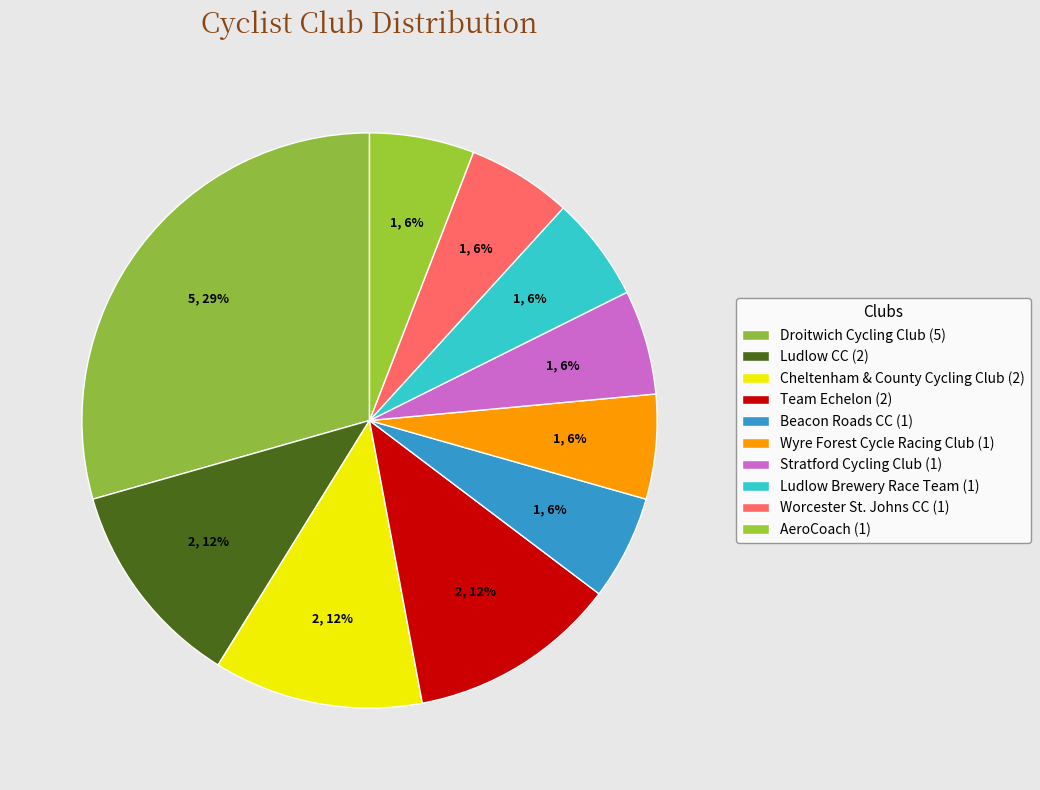

How many slices are in this pie chart?

10